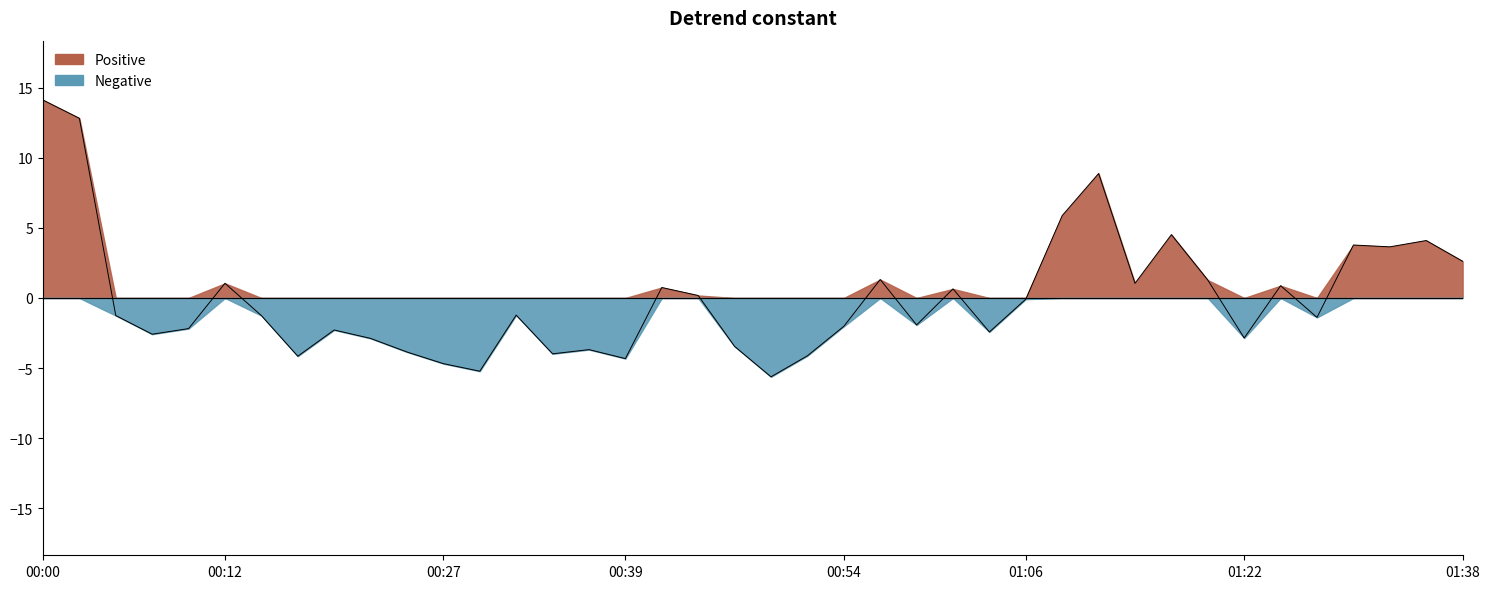

Count the number of values greater than -1.

18